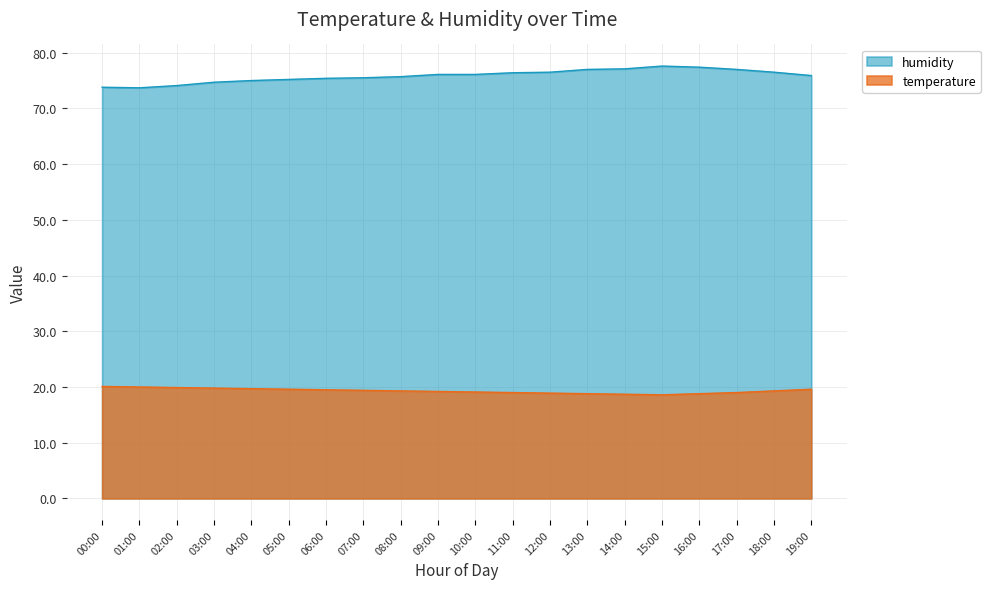

What are all the series names shown in the legend?

humidity, temperature